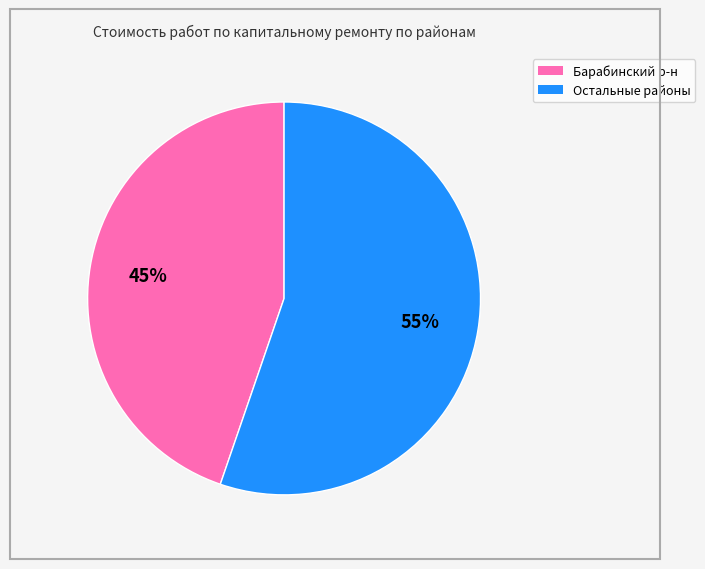

Is there a majority slice in this chart?

Yes